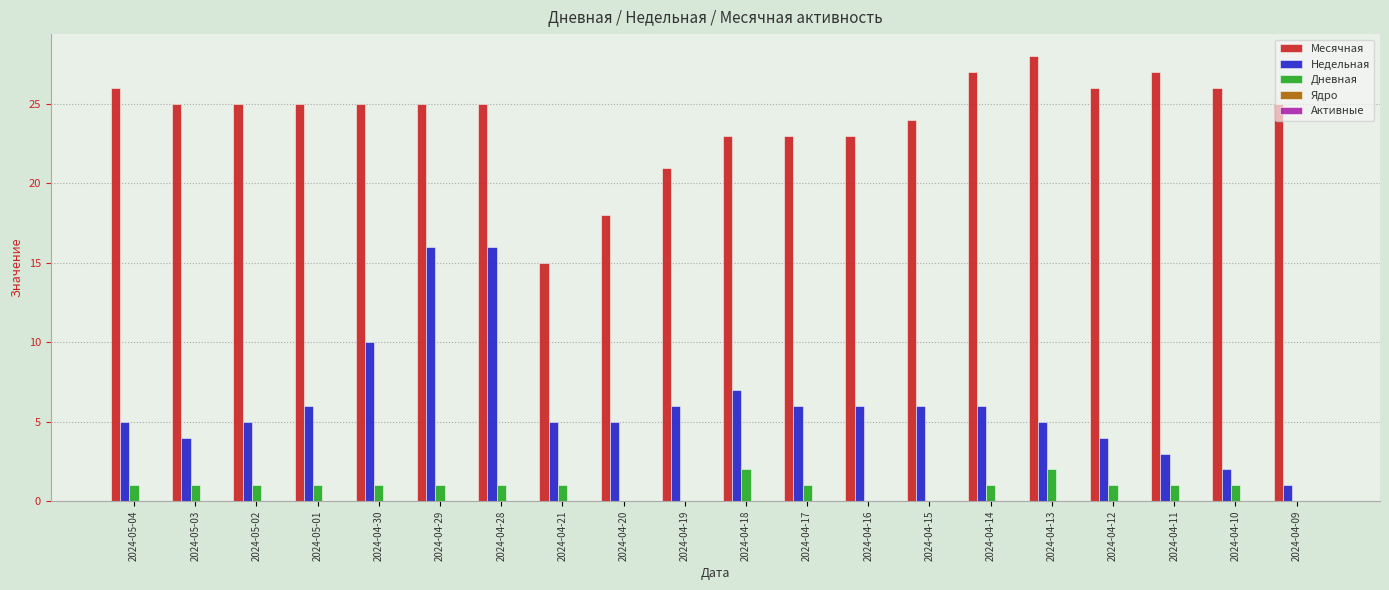

What is the total value across all series at 2024-04-10?

29